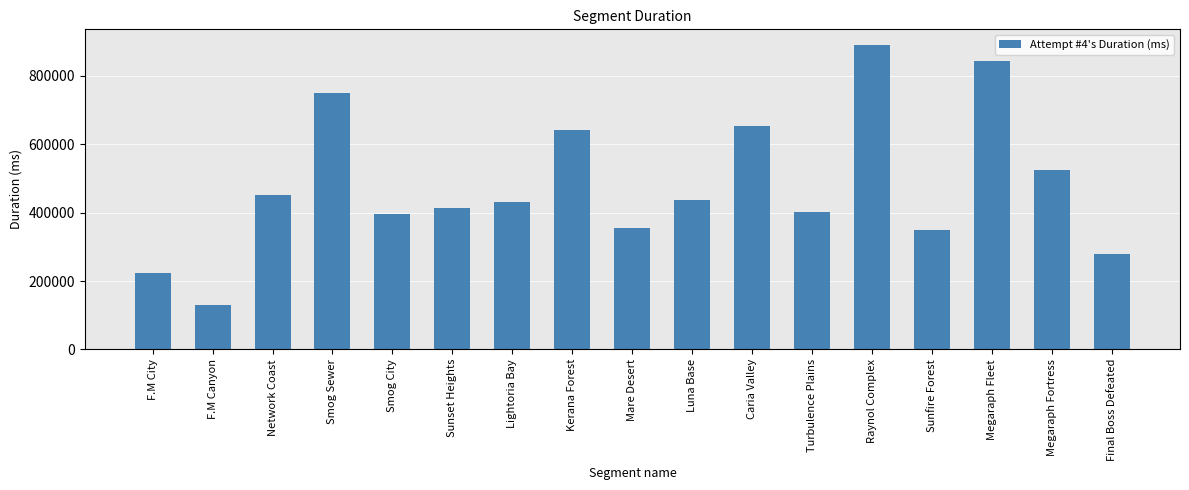

Are the bars horizontal?

No